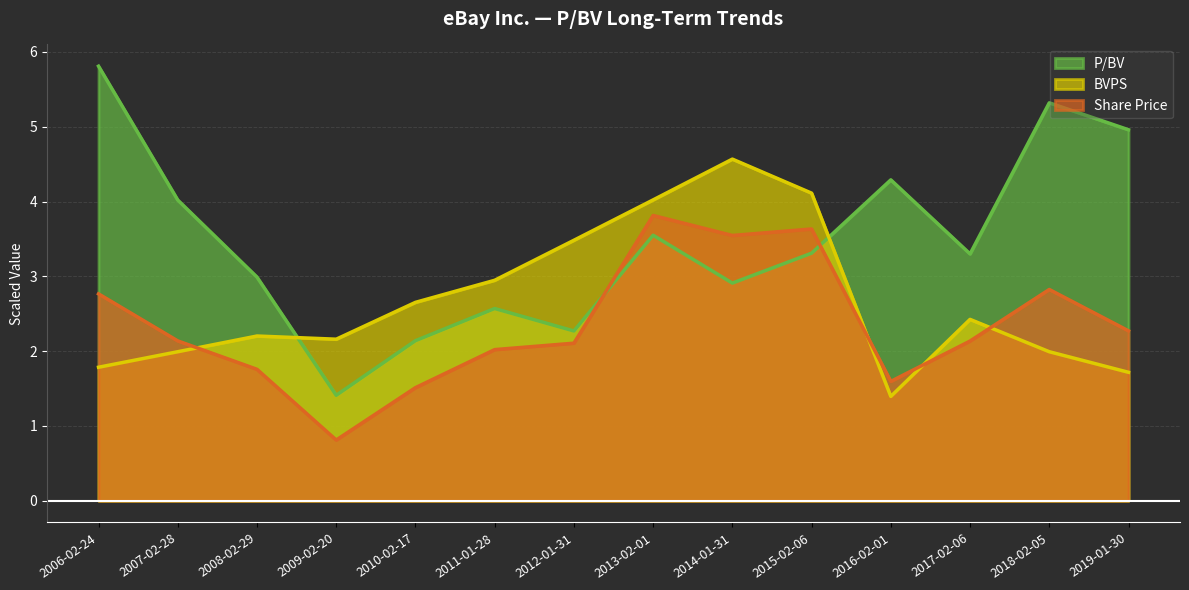

Where is BVPS nearest to the value 2?

2007-02-28